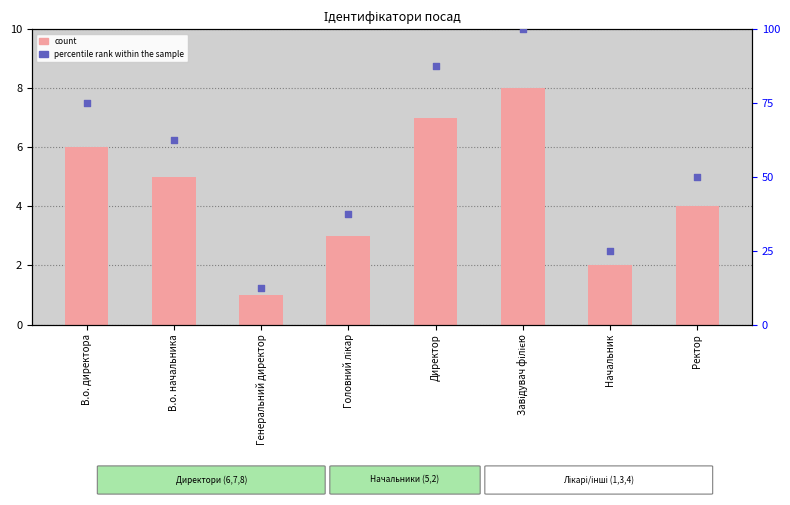

At which category is the sum across all series the highest?

Завідувач філією